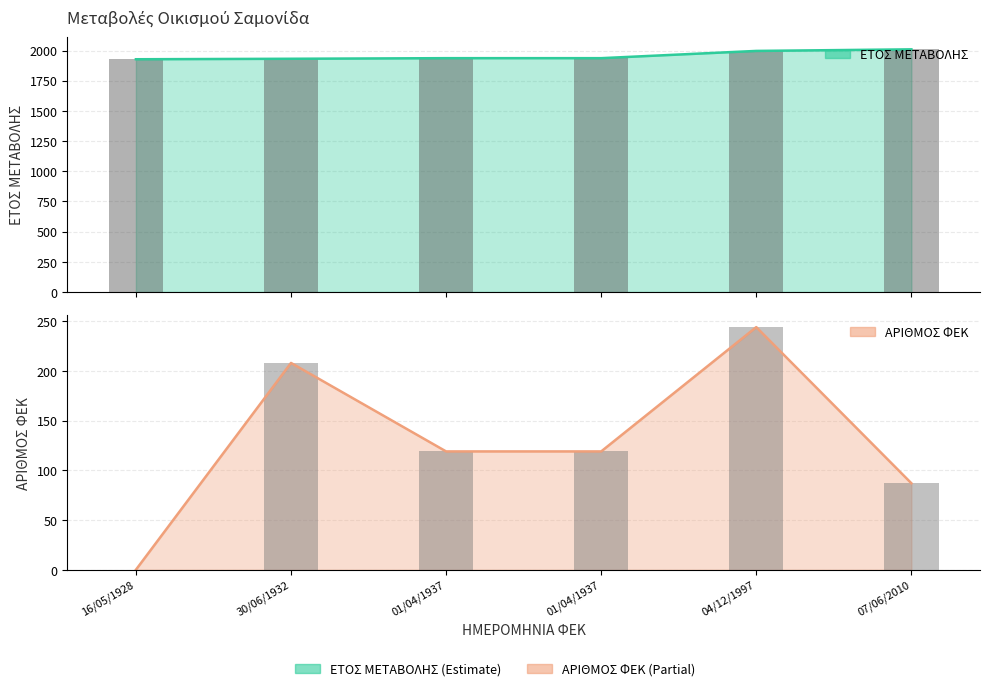

Which series has the largest total across all categories?

ΕΤΟΣ ΜΕΤΑΒΟΛΗΣ